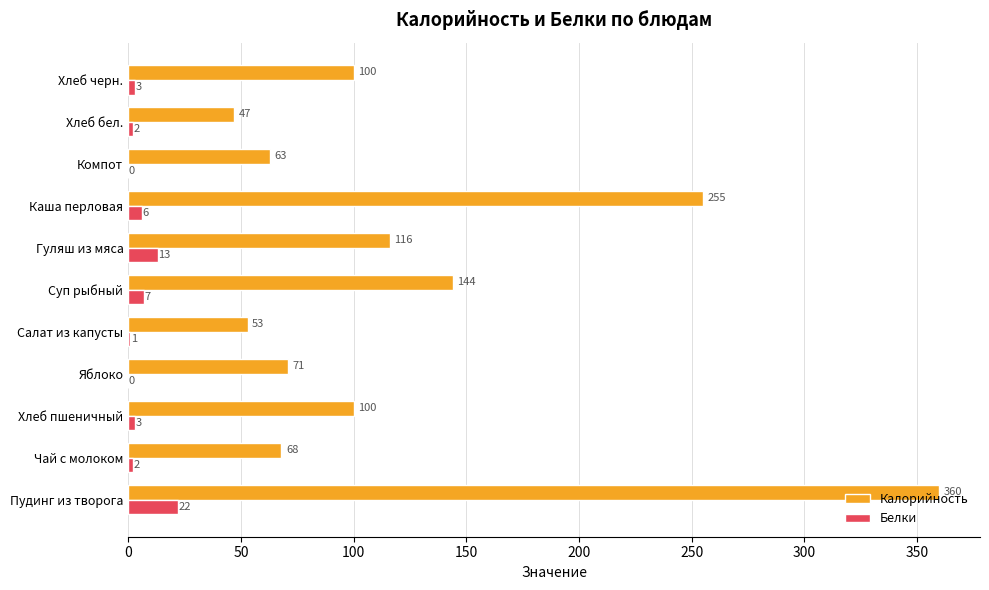

Which series has the largest total across all categories?

Калорийность